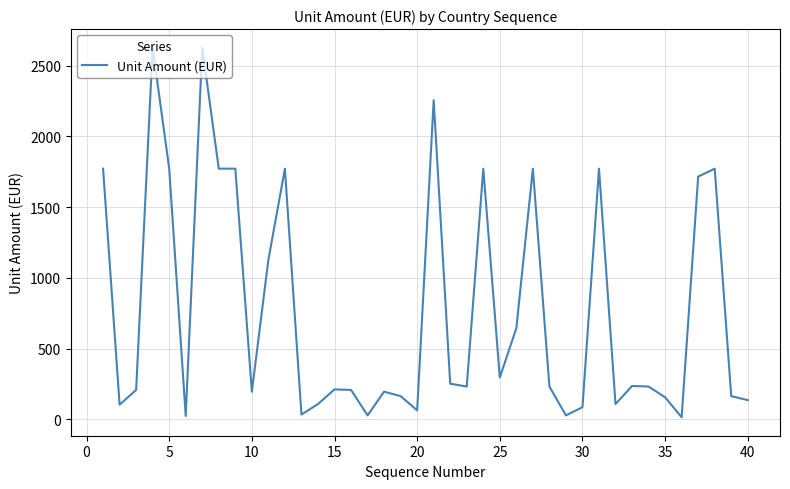

What is the greatest value displayed?

2628